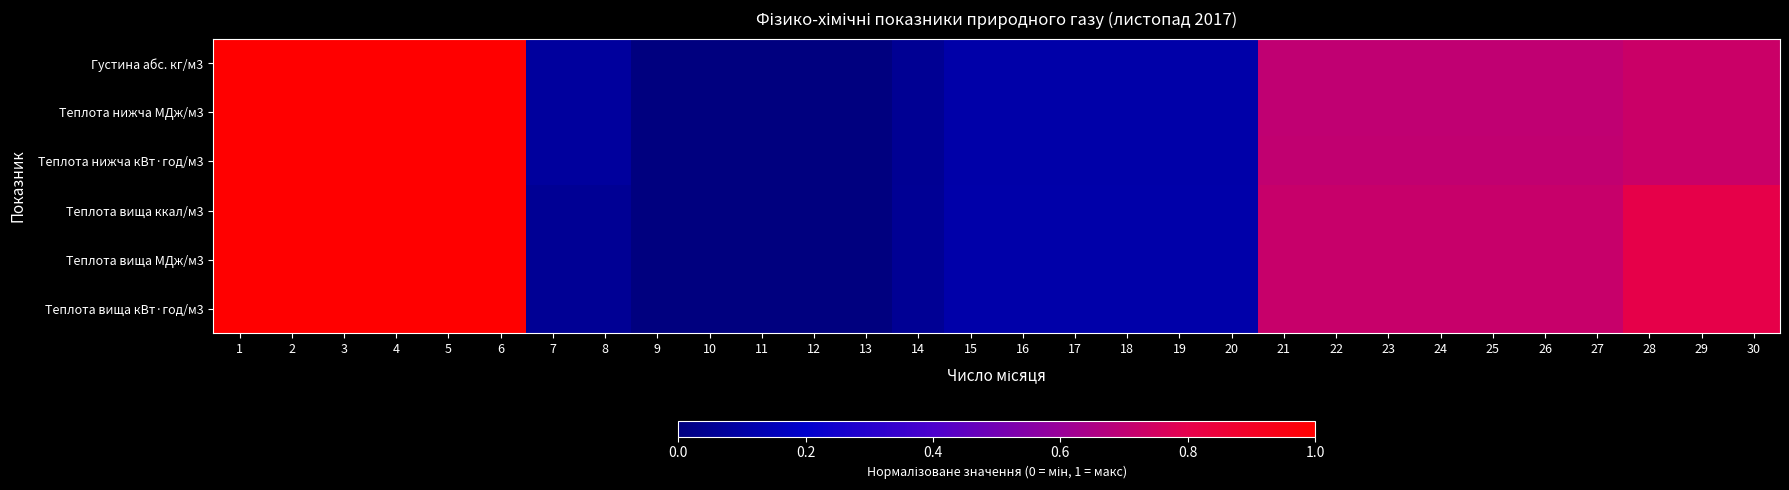

Reading left to right, what are all the values shown in this chart?

Густина абс. кг/м3: 1=1.0	2=1.0	3=1.0	4=1.0	5=1.0	6=1.0	7=0.1	8=0.1	9=0.0	10=0.0	11=0.0	12=0.0	13=0.0	14=0.1	15=0.1	16=0.1	17=0.1	18=0.1	19=0.1	20=0.1	21=0.7	22=0.7	23=0.7	24=0.7	25=0.7	26=0.7	27=0.7	28=0.7	29=0.7	30=0.7
Теплота нижча МДж/м3: 1=1.0	2=1.0	3=1.0	4=1.0	5=1.0	6=1.0	7=0.1	8=0.1	9=0.0	10=0.0	11=0.0	12=0.0	13=0.0	14=0.1	15=0.1	16=0.1	17=0.1	18=0.1	19=0.1	20=0.1	21=0.7	22=0.7	23=0.7	24=0.7	25=0.7	26=0.7	27=0.7	28=0.7	29=0.7	30=0.7
Теплота нижча кВт·год/м3: 1=1.0	2=1.0	3=1.0	4=1.0	5=1.0	6=1.0	7=0.1	8=0.1	9=0.0	10=0.0	11=0.0	12=0.0	13=0.0	14=0.1	15=0.1	16=0.1	17=0.1	18=0.1	19=0.1	20=0.1	21=0.7	22=0.7	23=0.7	24=0.7	25=0.7	26=0.7	27=0.7	28=0.7	29=0.7	30=0.7
Теплота вища ккал/м3: 1=1.0	2=1.0	3=1.0	4=1.0	5=1.0	6=1.0	7=0.1	8=0.1	9=0.0	10=0.0	11=0.0	12=0.0	13=0.0	14=0.1	15=0.1	16=0.1	17=0.1	18=0.1	19=0.1	20=0.1	21=0.7	22=0.7	23=0.7	24=0.7	25=0.7	26=0.7	27=0.7	28=0.8	29=0.8	30=0.8
Теплота вища МДж/м3: 1=1.0	2=1.0	3=1.0	4=1.0	5=1.0	6=1.0	7=0.1	8=0.1	9=0.0	10=0.0	11=0.0	12=0.0	13=0.0	14=0.1	15=0.1	16=0.1	17=0.1	18=0.1	19=0.1	20=0.1	21=0.7	22=0.7	23=0.7	24=0.7	25=0.7	26=0.7	27=0.7	28=0.8	29=0.8	30=0.8
Теплота вища кВт·год/м3: 1=1.0	2=1.0	3=1.0	4=1.0	5=1.0	6=1.0	7=0.1	8=0.1	9=0.0	10=0.0	11=0.0	12=0.0	13=0.0	14=0.1	15=0.1	16=0.1	17=0.1	18=0.1	19=0.1	20=0.1	21=0.7	22=0.7	23=0.7	24=0.7	25=0.7	26=0.7	27=0.7	28=0.8	29=0.8	30=0.8